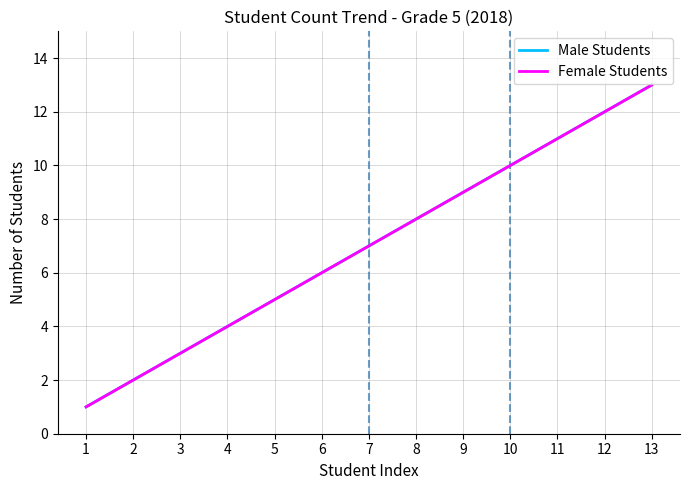

True or false: Female Students has more than 0 points higher than both neighbors.

False